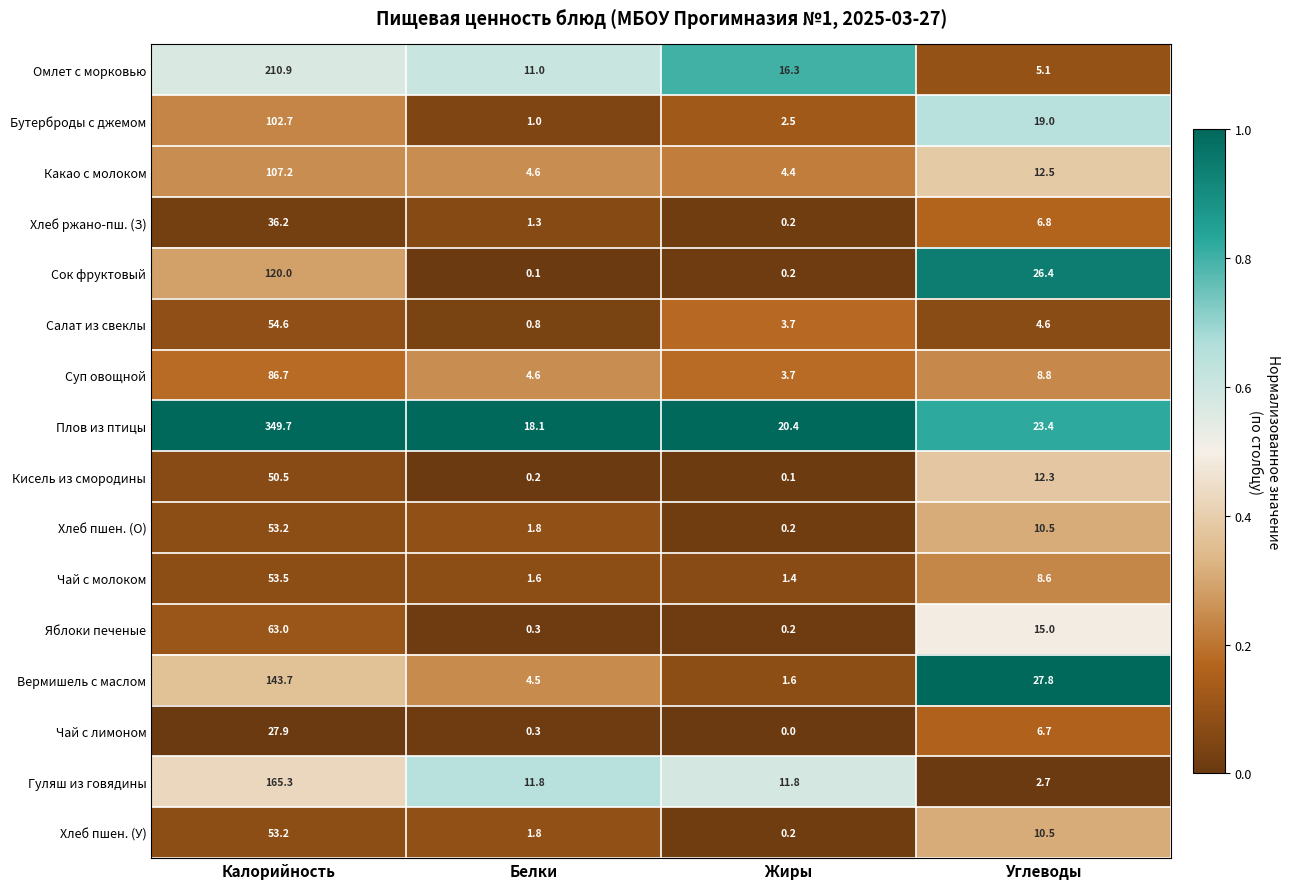

The value of Гуляш из говядины at Калорийность is 165.3. True or false?

True